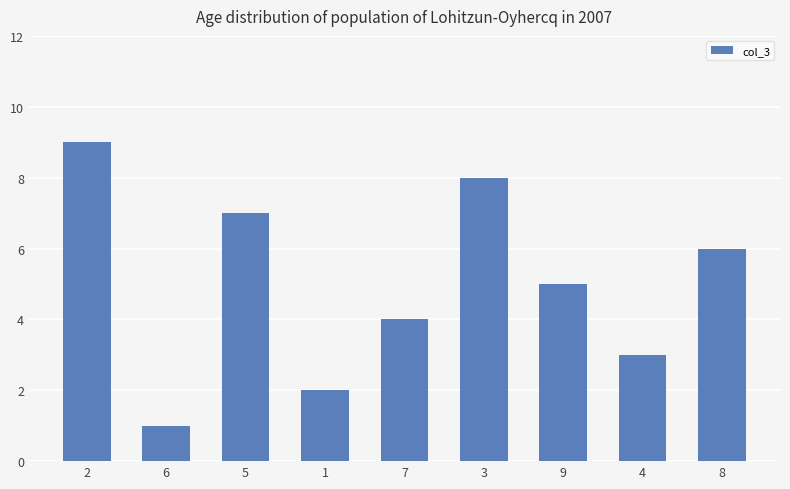

Reading left to right, extract all data points from this chart.

9	1	7	2	4	8	5	3	6